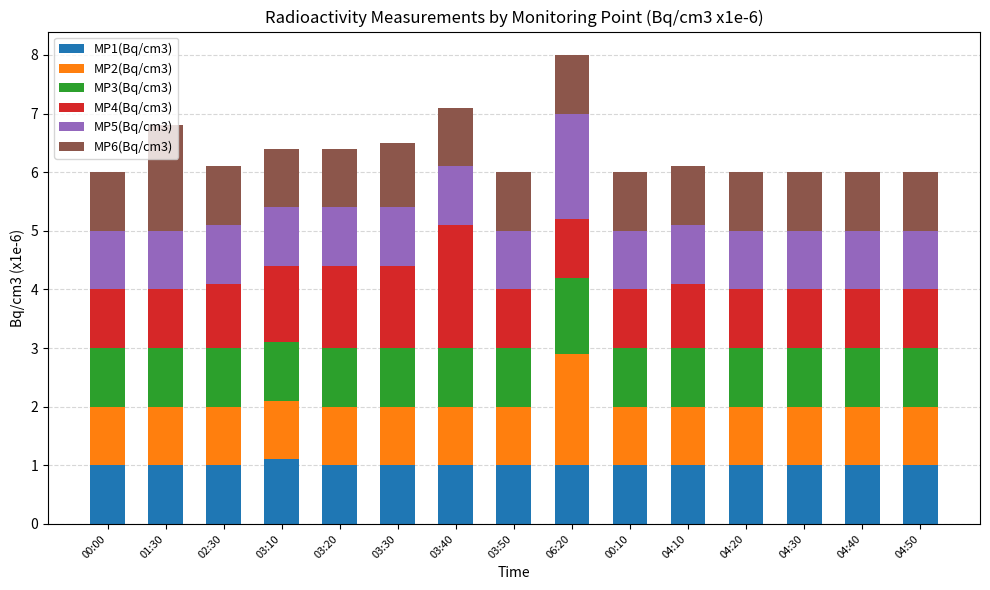

How many distinct data groups are displayed?

6